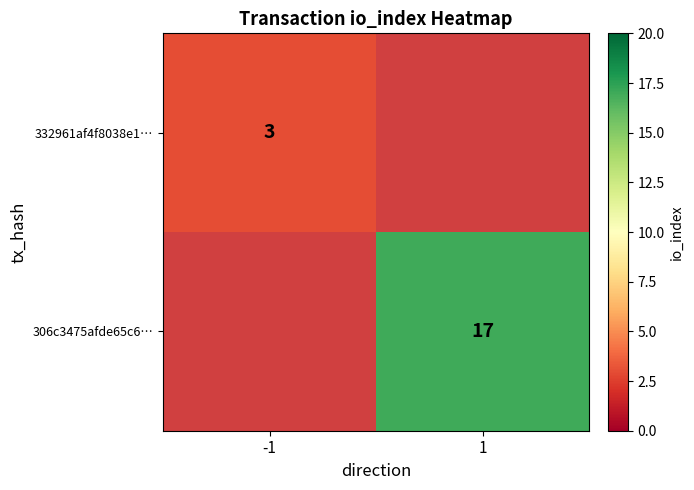

Is the value of 332961af4f8038e1… at -1 greater than the value of 306c3475afde65c6… at 1?

No